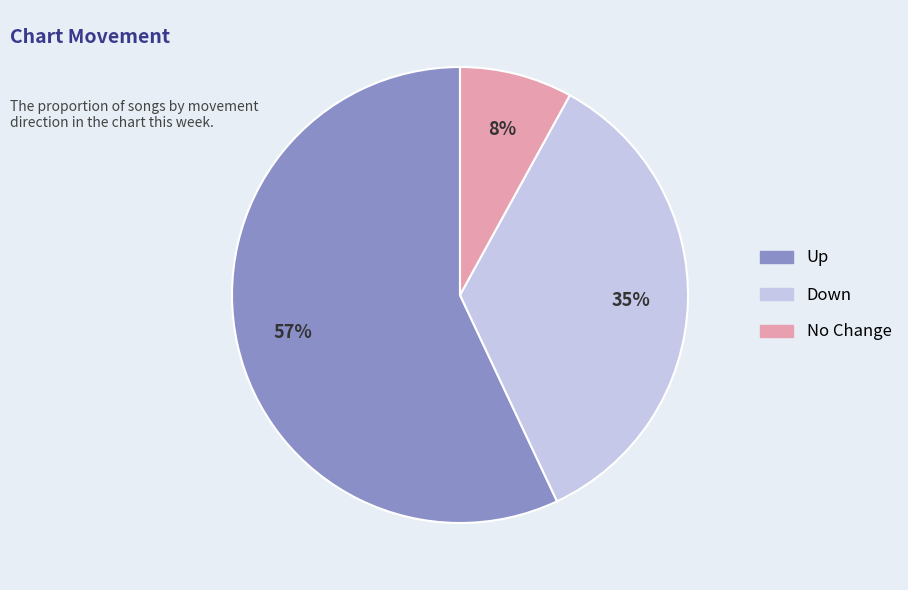

What is the smallest slice in the pie chart?

No Change